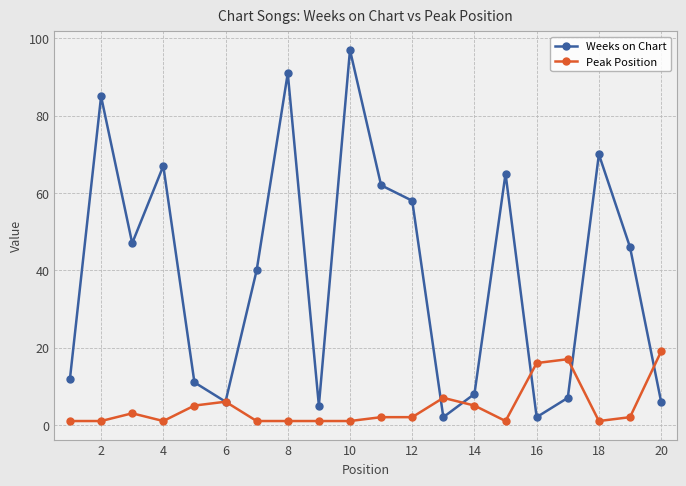

What is the maximum value shown in the chart?

97